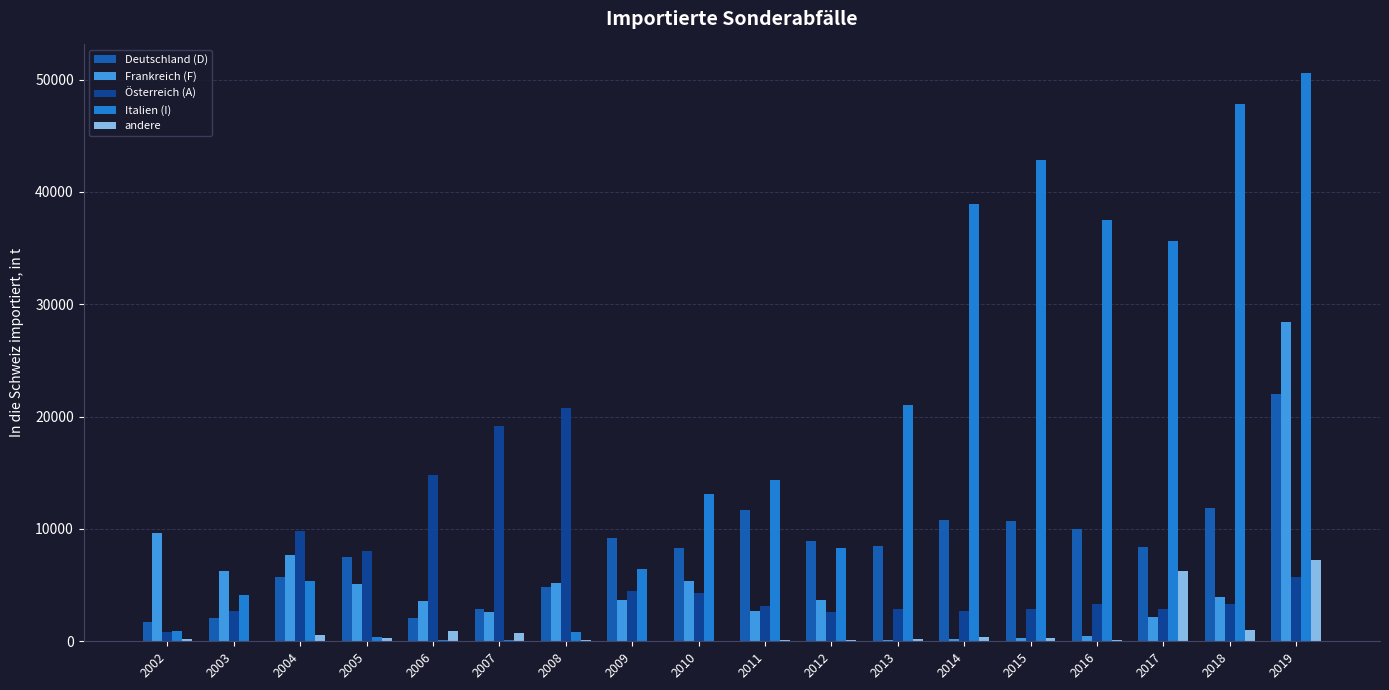

How many data points does each series have?

18